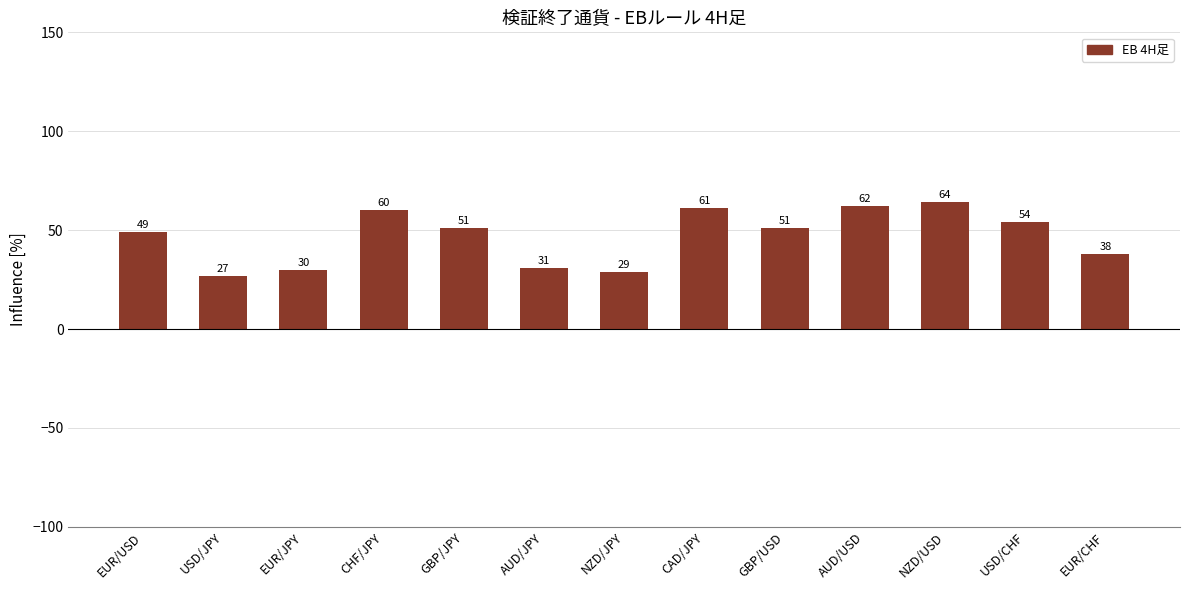

Which has a higher value, CAD/JPY or GBP/USD?

CAD/JPY